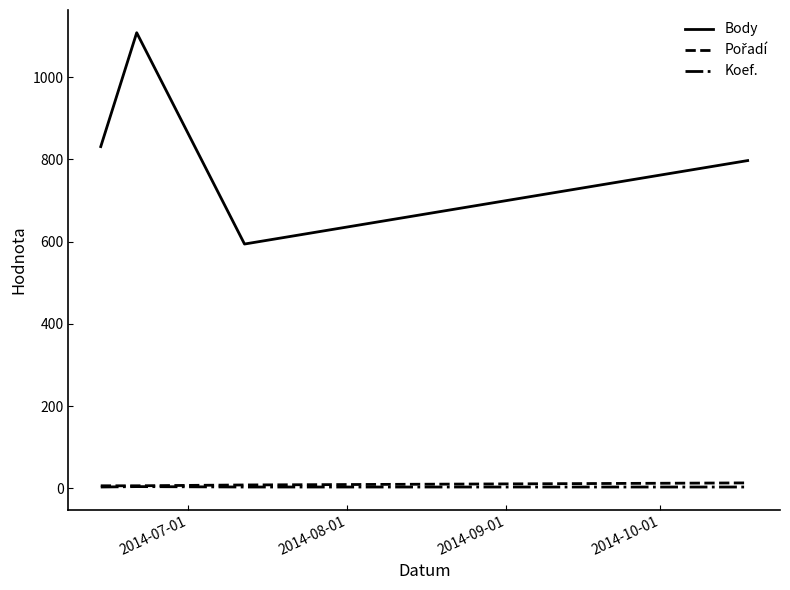

True or false: Body and Koef. intersect in this chart.

False